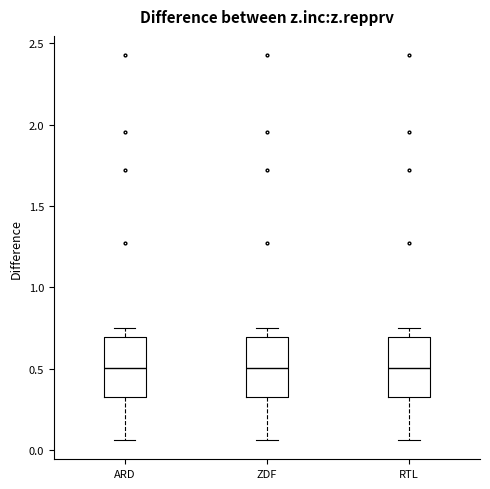

Reading left to right, transcribe this box plot: for each box, give where its median line is, the range the box spans, and where its two whiskers end, as read against the y-axis. The values are not printed on the chart, so give them approximately, as read against the axis.

ARD: median 0.50, box 0.35 to 0.70, whiskers 0.05 to 0.75
ZDF: median 0.50, box 0.35 to 0.70, whiskers 0.05 to 0.75
RTL: median 0.50, box 0.35 to 0.70, whiskers 0.05 to 0.75